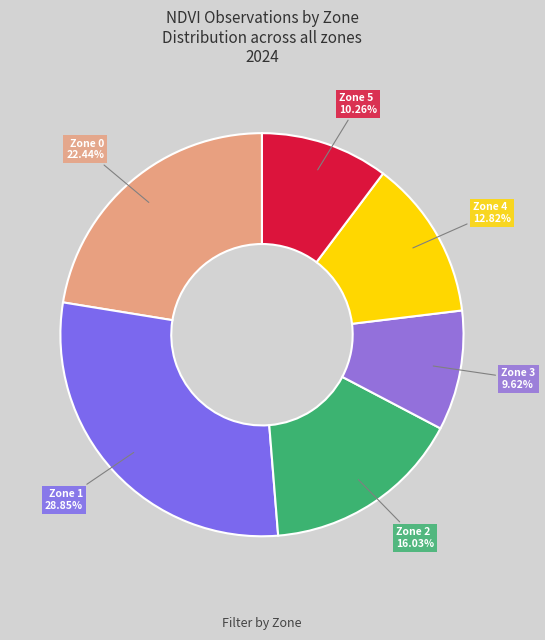

To the nearest percent, what percentage of the pie is Zone 5?

10%